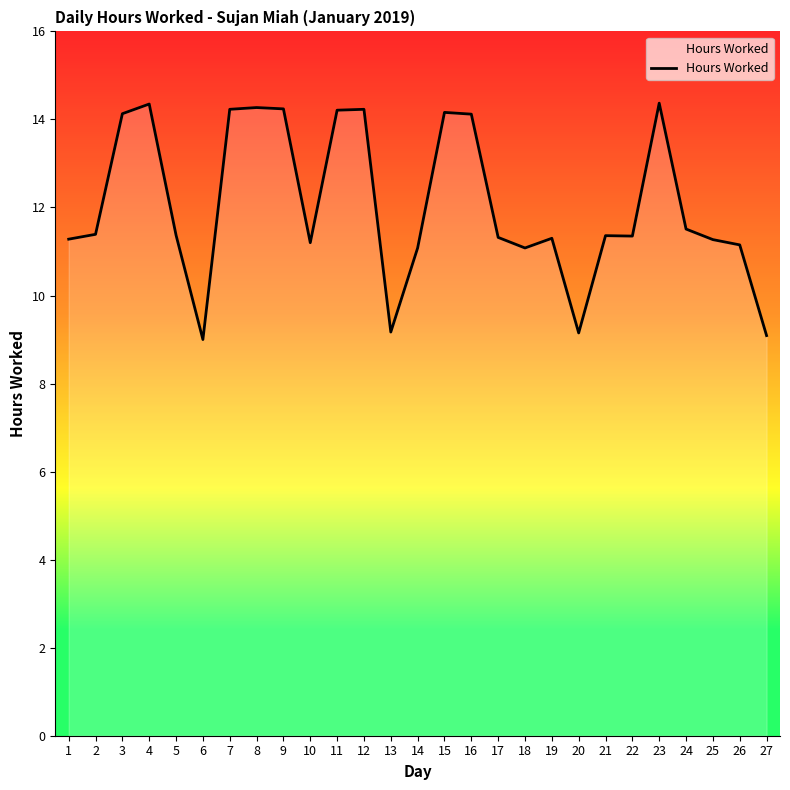

Does the chart display data point markers on the line(s)?

No